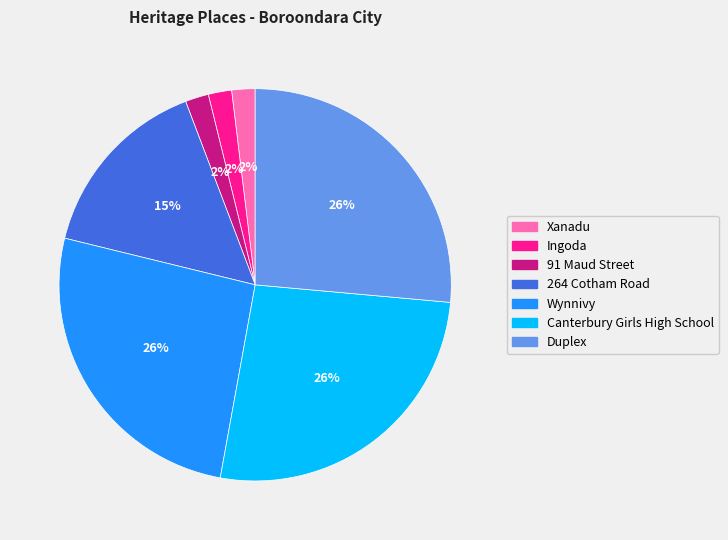

Approximately how many times larger is the value at 264 Cotham Road compared to Canterbury Girls High School?

0.6